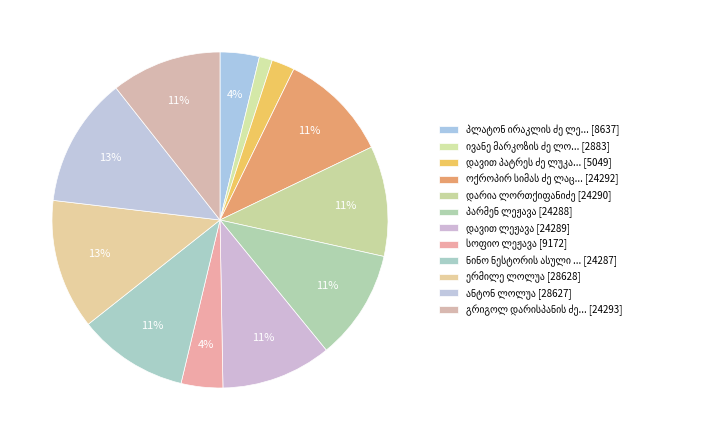

Is there a majority slice in this chart?

No